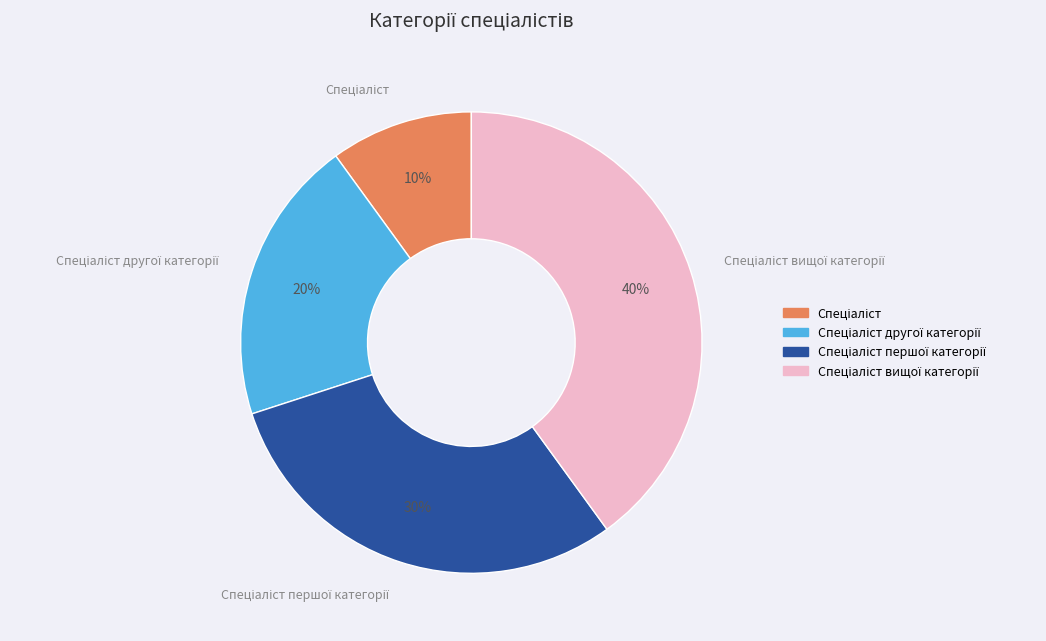

To the nearest percent, what is the average slice percentage?

25%